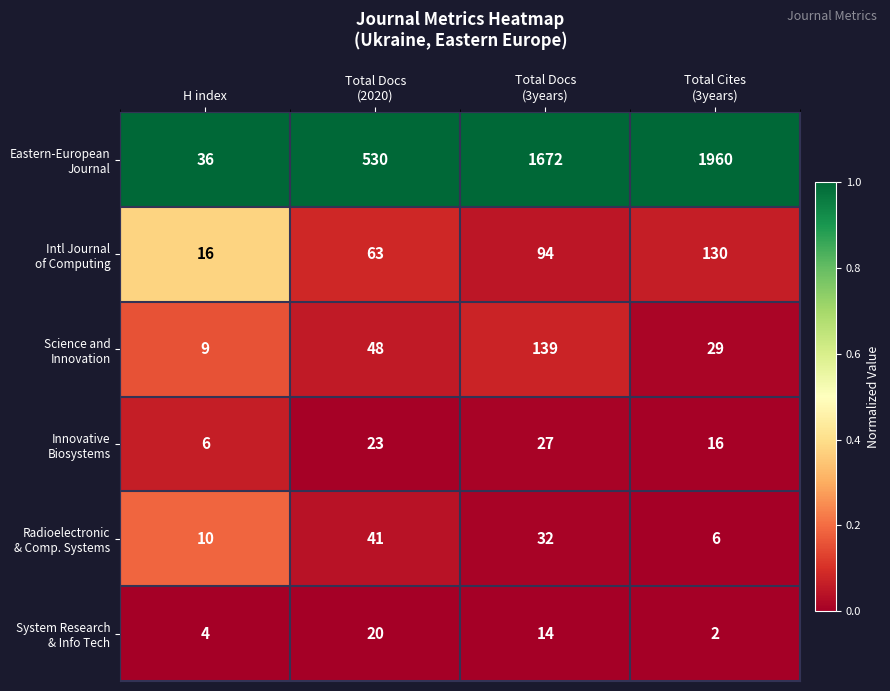

What is the greatest value displayed?

1960